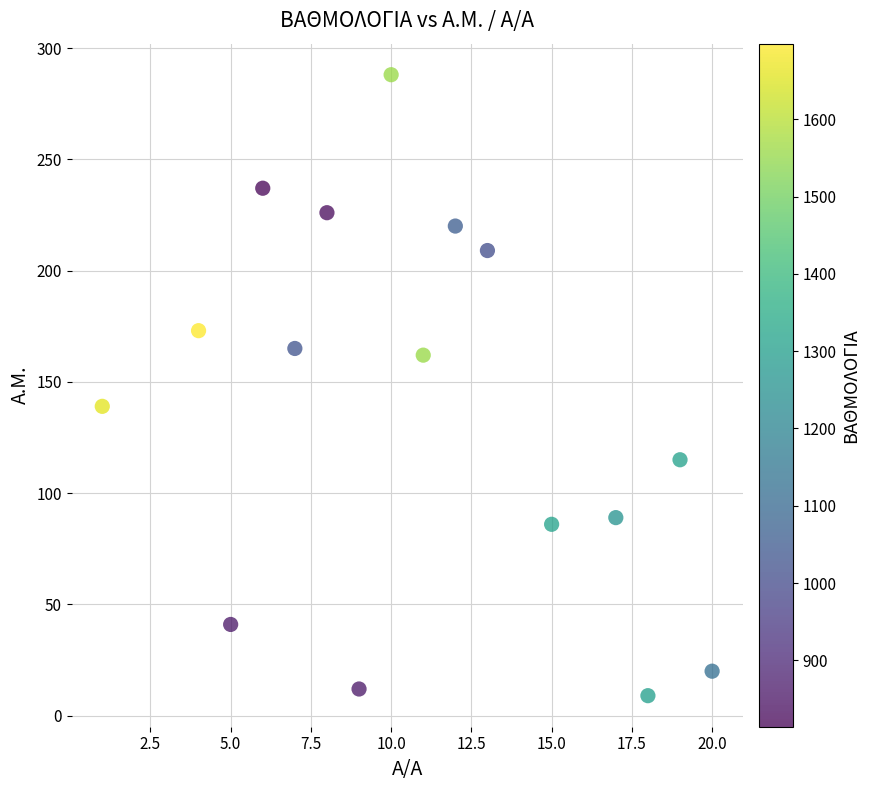

What is the range of X values (max minus min)?

19